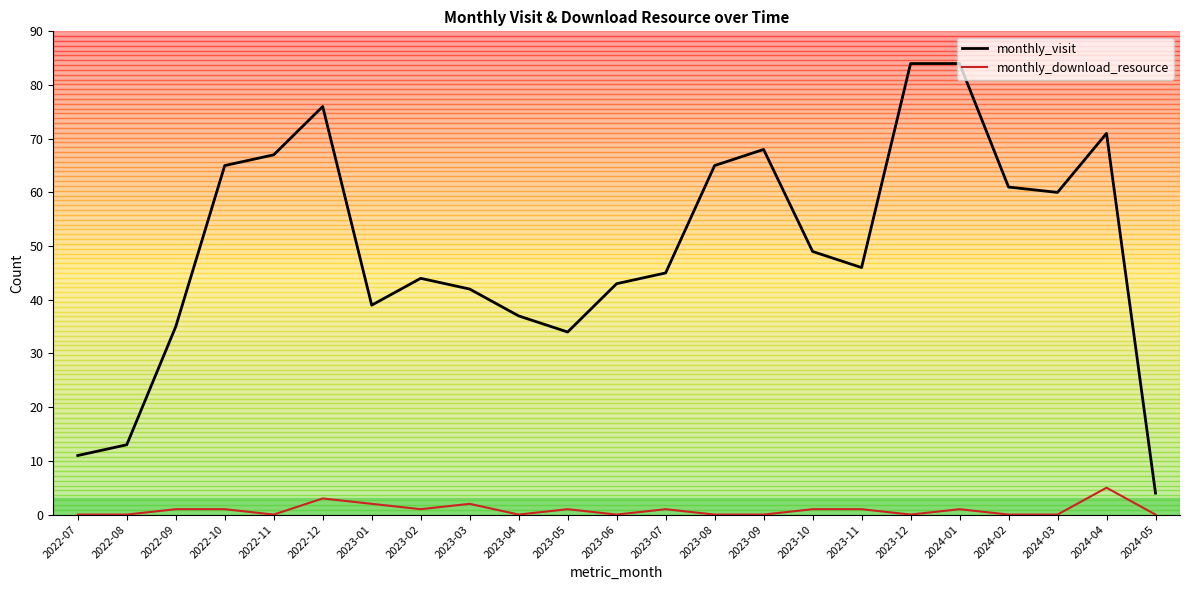

Which series has the largest total across all categories?

monthly_visit